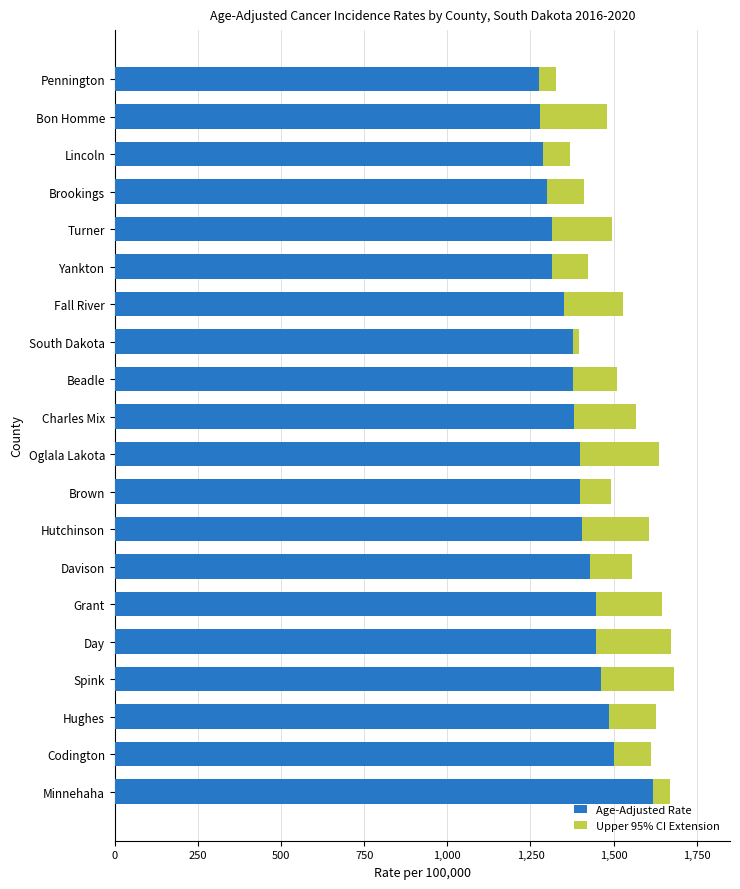

What is the approximate value of Age-Adjusted Rate at Hutchinson?

1405.5